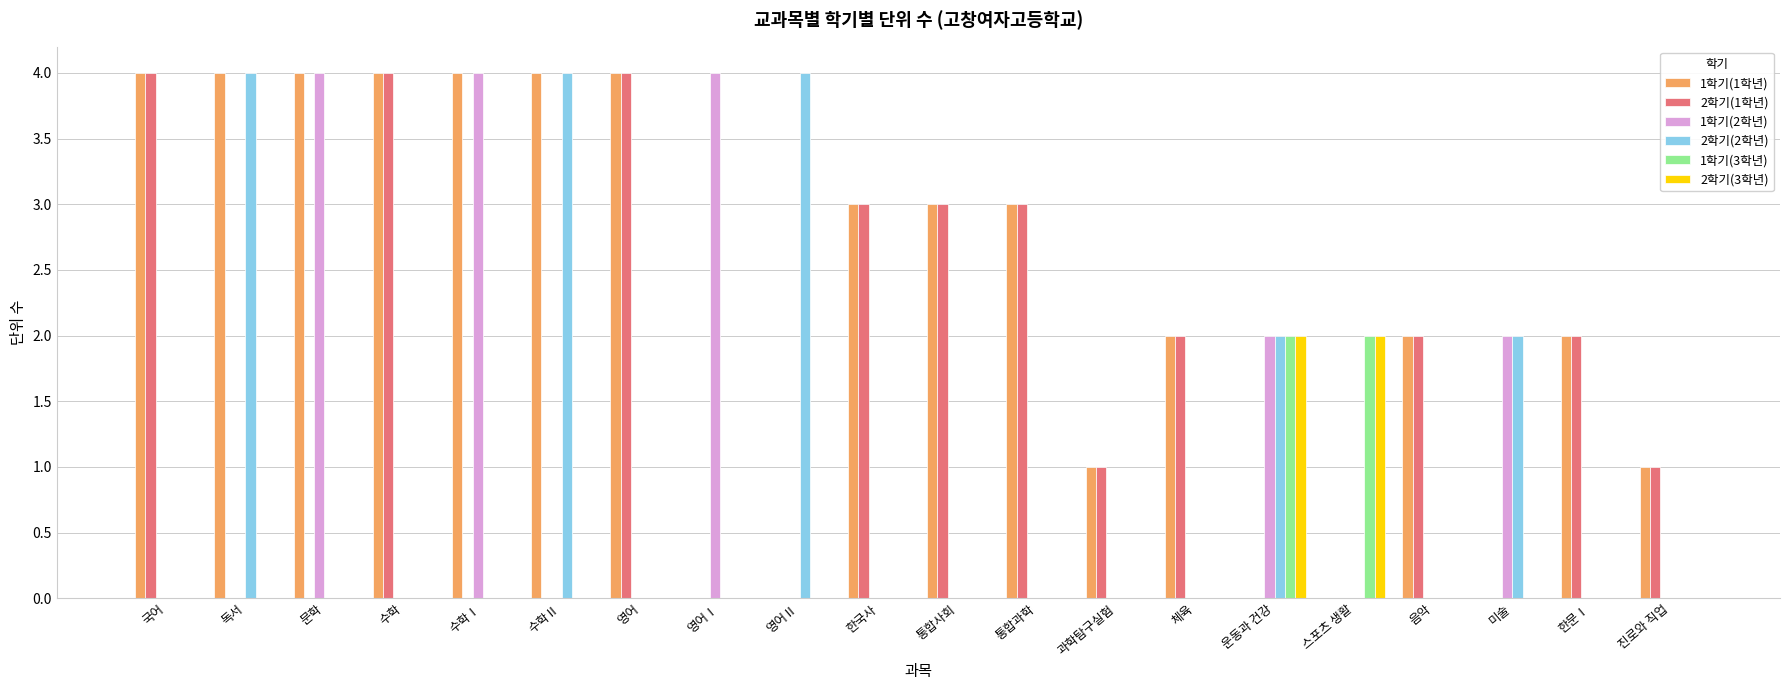

What is the total value across all series at 국어?

8